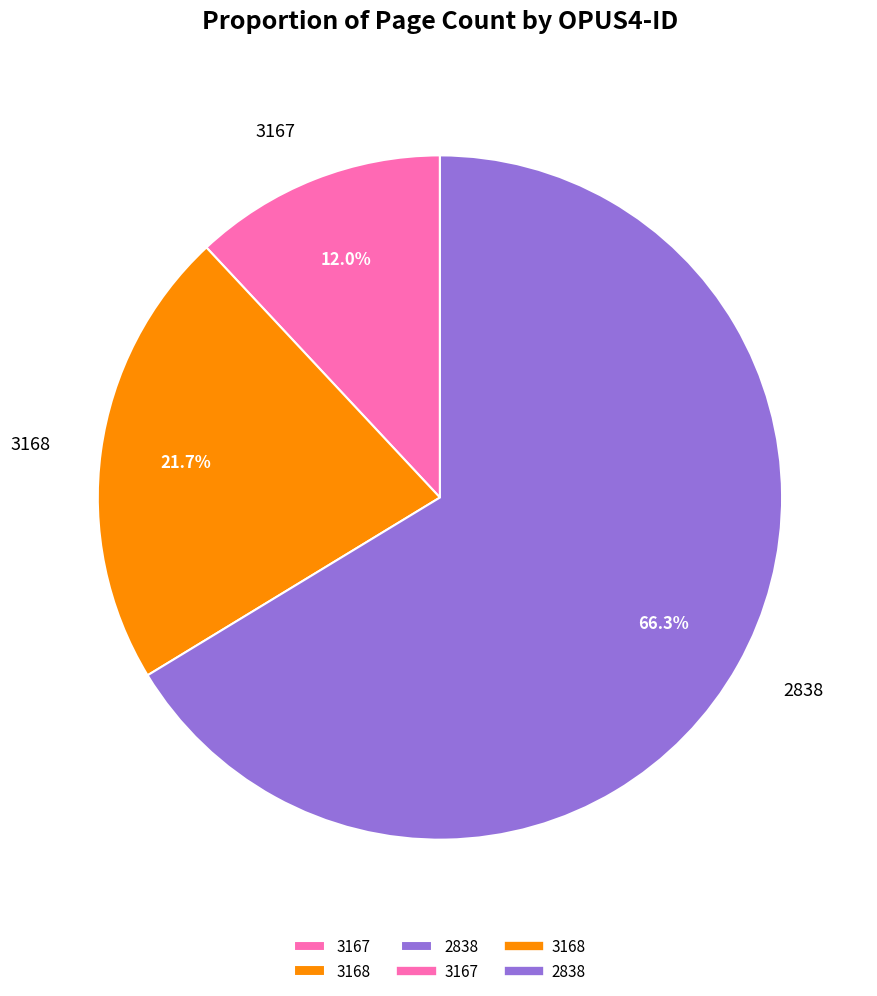

Which category has the biggest portion of the pie?

2838